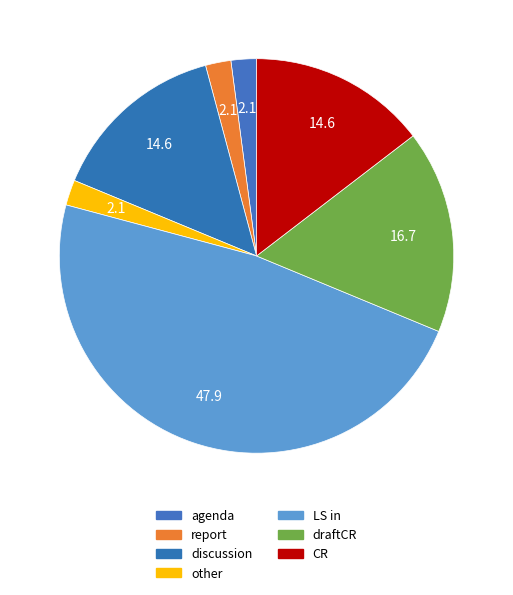

Is it true that draftCR is 17% of the pie?

True